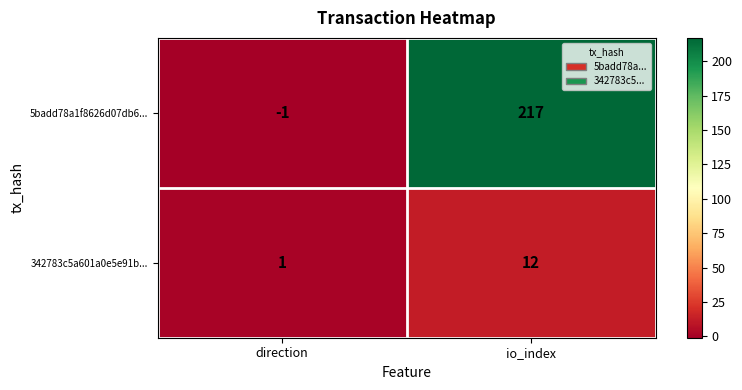

Reading left to right, list all the values displayed in this chart.

5badd78a1f8626d07db6...: -1	217
342783c5a601a0e5e91b...: 1	12